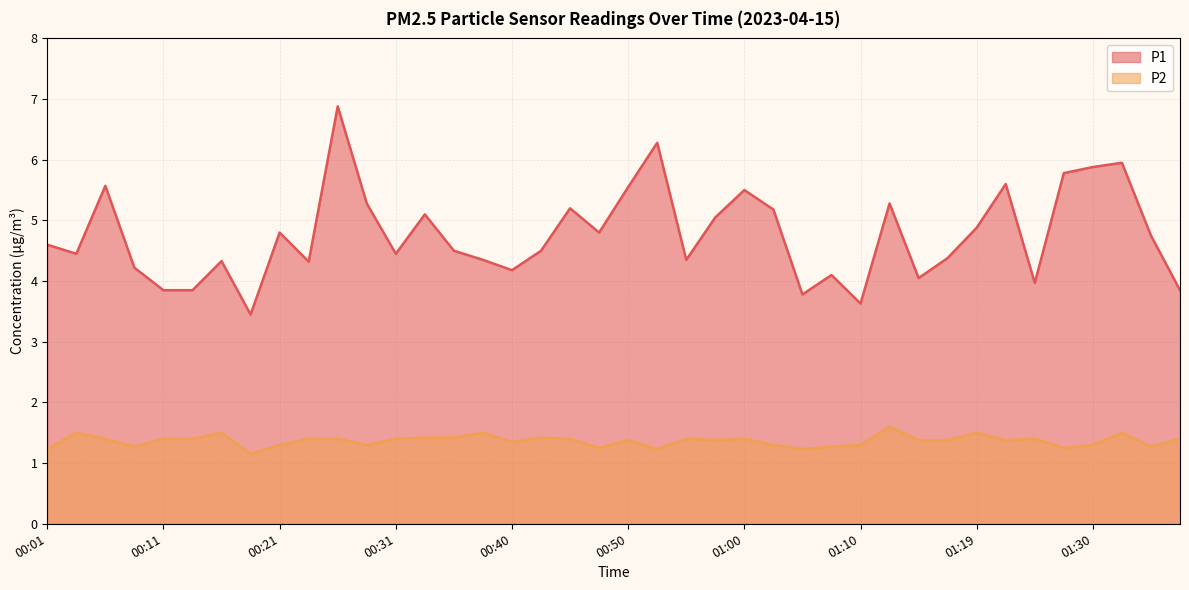

Is the value of P2 at 00:06 greater than the value of P1 at 01:15?

No